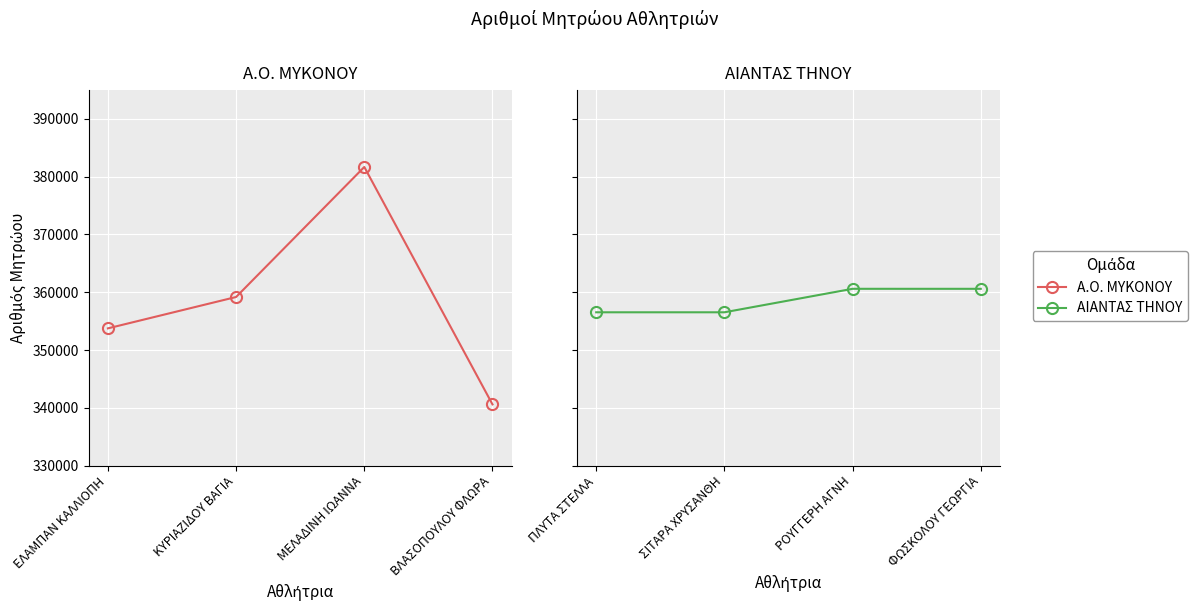

Is the value of ΑΙΑΝΤΑΣ ΤΗΝΟΥ at ΕΛΑΜΠΑΝ ΚΑΛΛΙΟΠΗ greater than the value of Α.Ο. ΜΥΚΟΝΟΥ at ΚΥΡΙΑΖΙΔΟΥ ΒΑΓΙΑ?

No